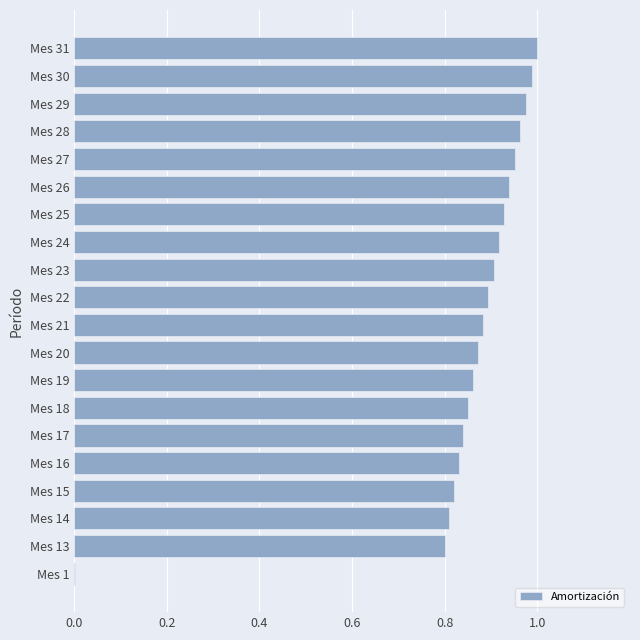

At which category does the chart reach its peak across all series?

Mes 31